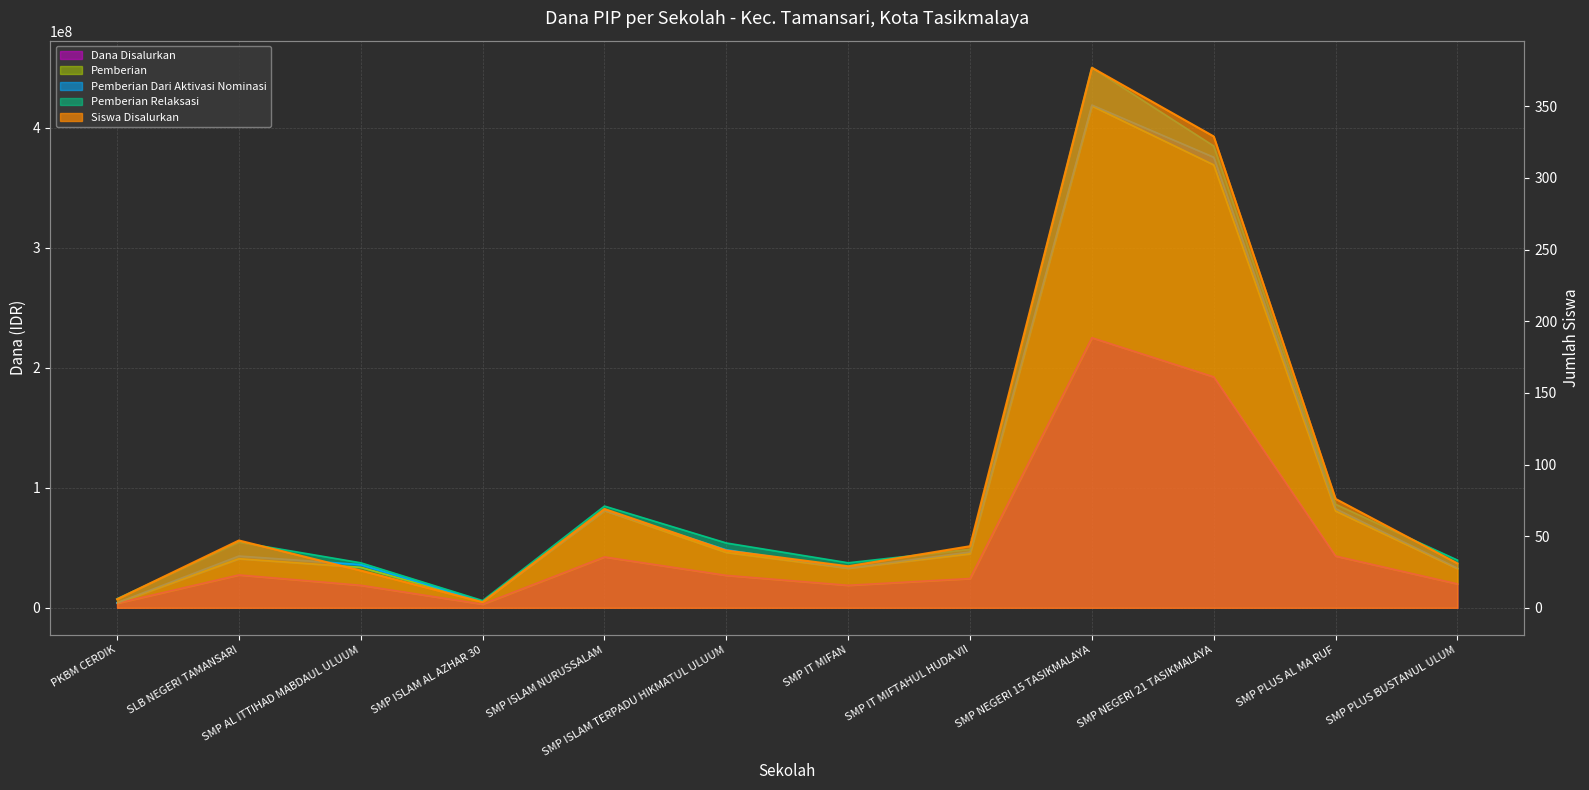

What is the spread (max minus min) of values at PKBM CERDIK?

4124994